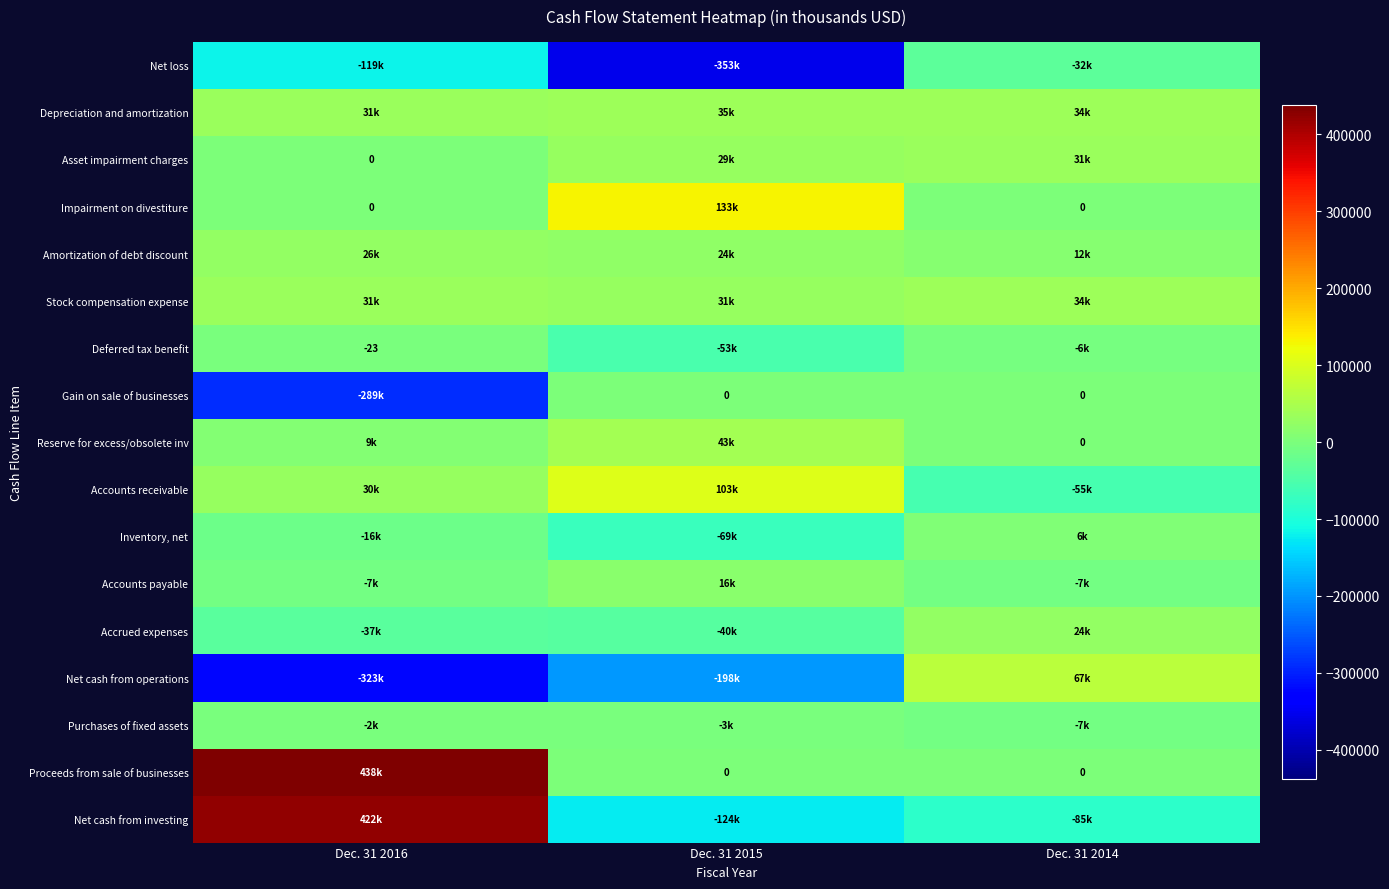

List the labels in order of Impairment on divestiture value, smallest first.

Dec. 31 2016, Dec. 31 2014, Dec. 31 2015